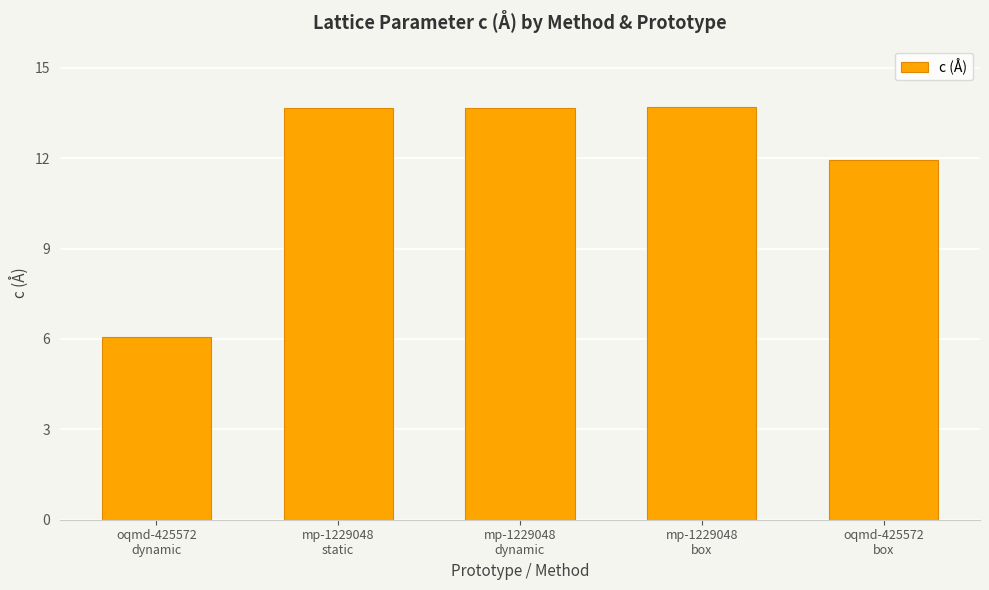

The value at mp-1229048
static is 3.3. True or false?

False